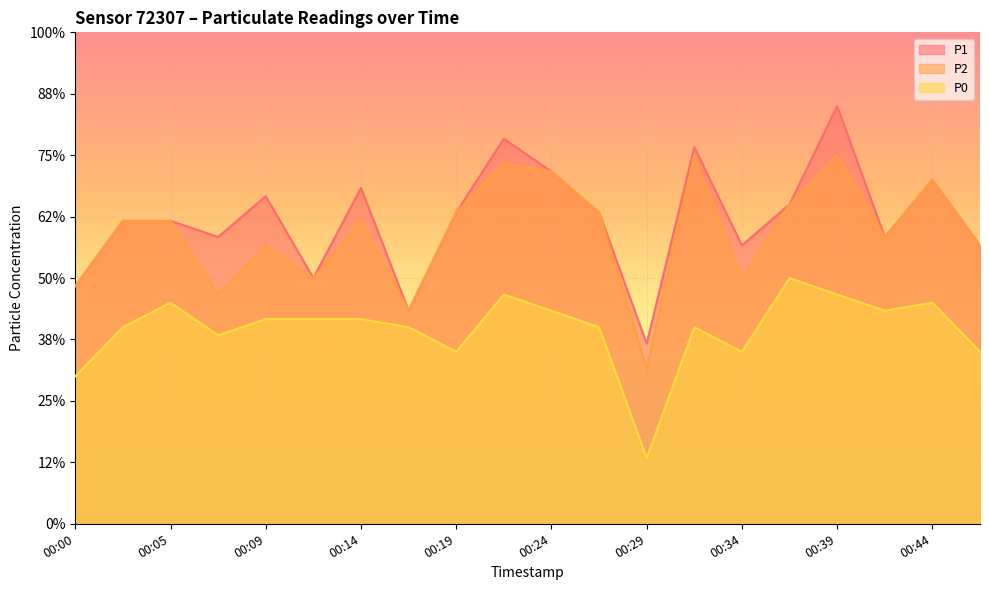

Reading left to right, what are all the values shown in this chart?

P1: 9.7	12.3	12.3	11.7	13.3	10.0	13.7	8.7	12.7	15.7	14.3	12.7	7.3	15.3	11.3	13.0	17.0	11.7	14.0	11.3
P2: 9.7	12.3	12.3	9.3	11.3	10.0	12.3	8.7	12.7	14.7	14.3	12.7	6.3	15.0	10.0	13.0	15.0	11.7	14.0	11.3
P0: 6.0	8.0	9.0	7.7	8.3	8.3	8.3	8.0	7.0	9.3	8.7	8.0	2.7	8.0	7.0	10.0	9.3	8.7	9.0	7.0